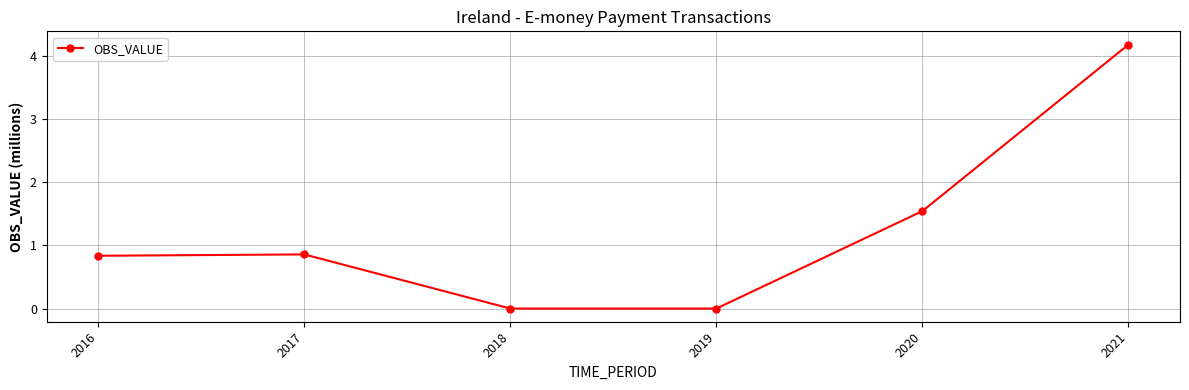

What is the value of the 1st point from the left?

0.8